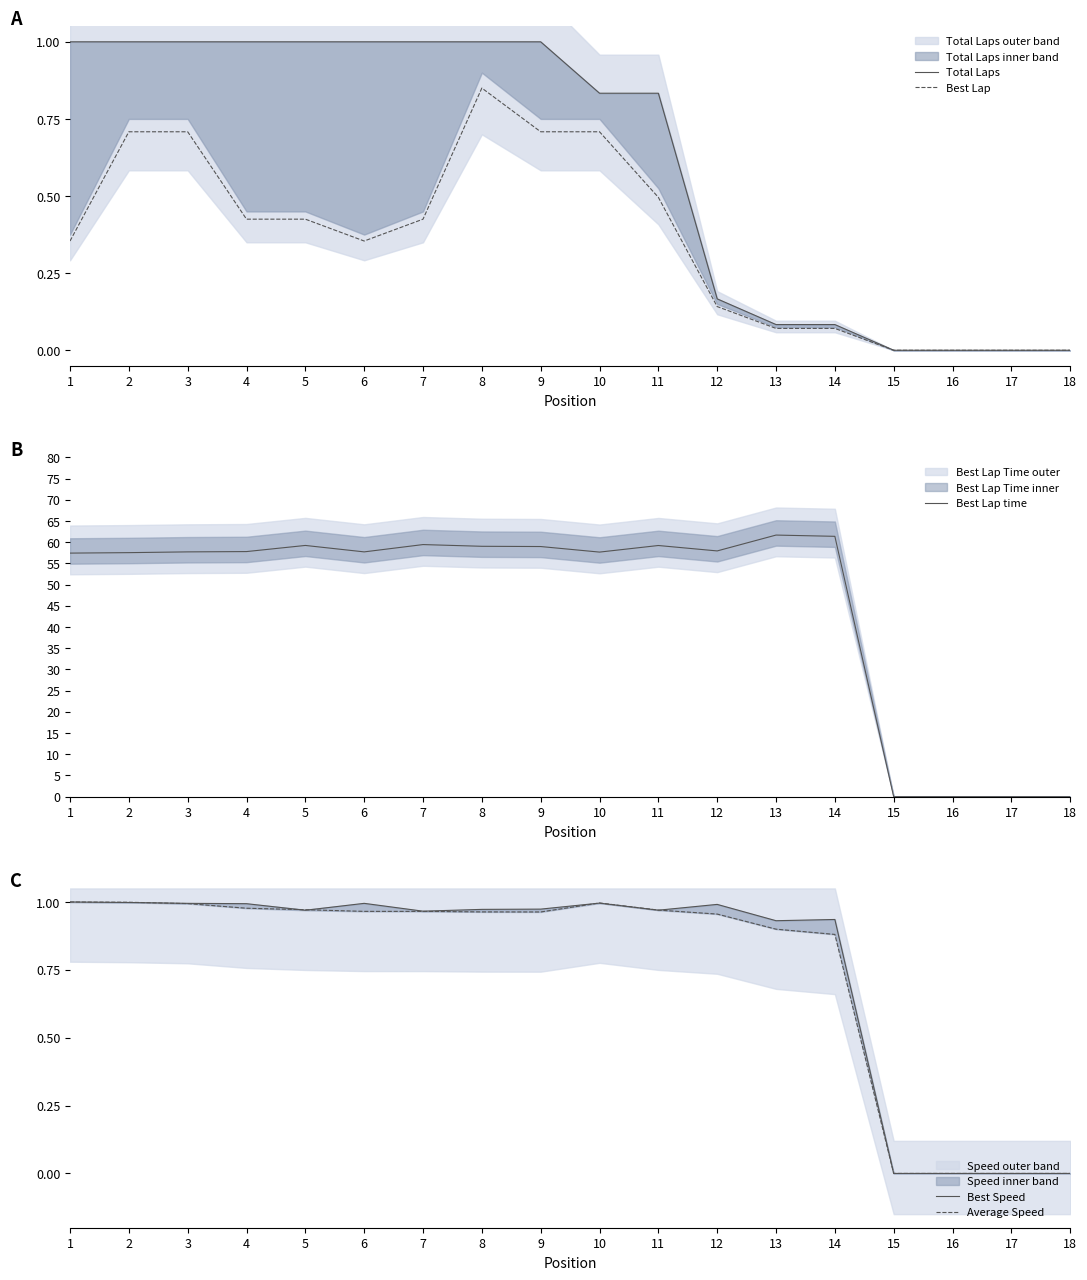

How many positive values does the Average Speed series have?

14